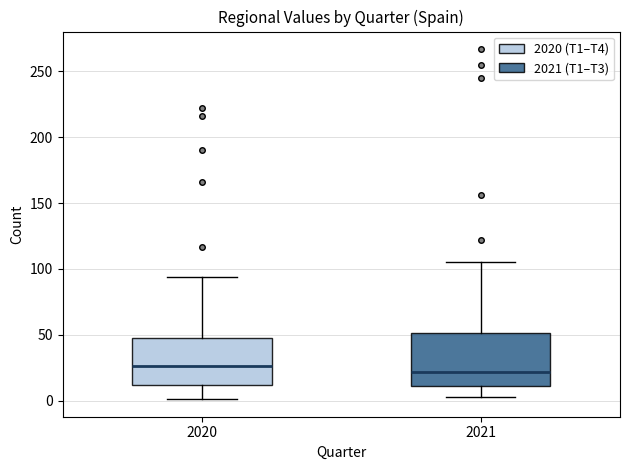

Reading left to right, transcribe this box plot: for each box, give where its median line is, the range the box spans, and where its two whiskers end, as read against the y-axis. The values are not printed on the chart, so give them approximately, as read against the axis.

2020: median 25, box 10 to 45, whiskers 0 to 95
2021: median 20, box 10 to 50, whiskers 5 to 105